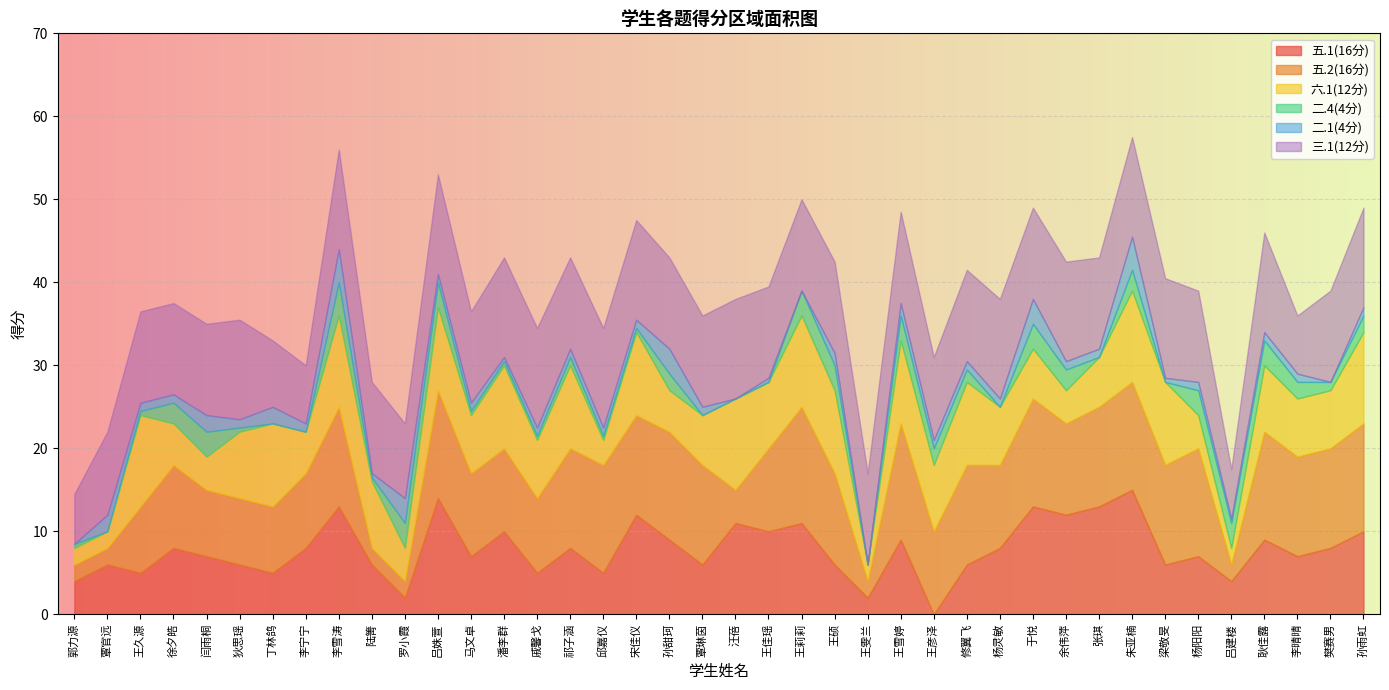

At how many categories does at least one series exceed 14?

1